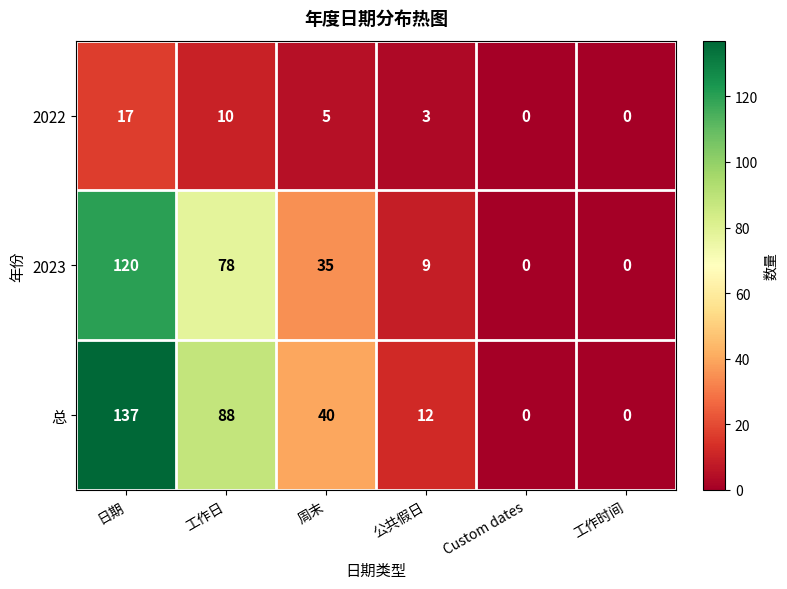

At which category is the sum across all series the highest?

日期